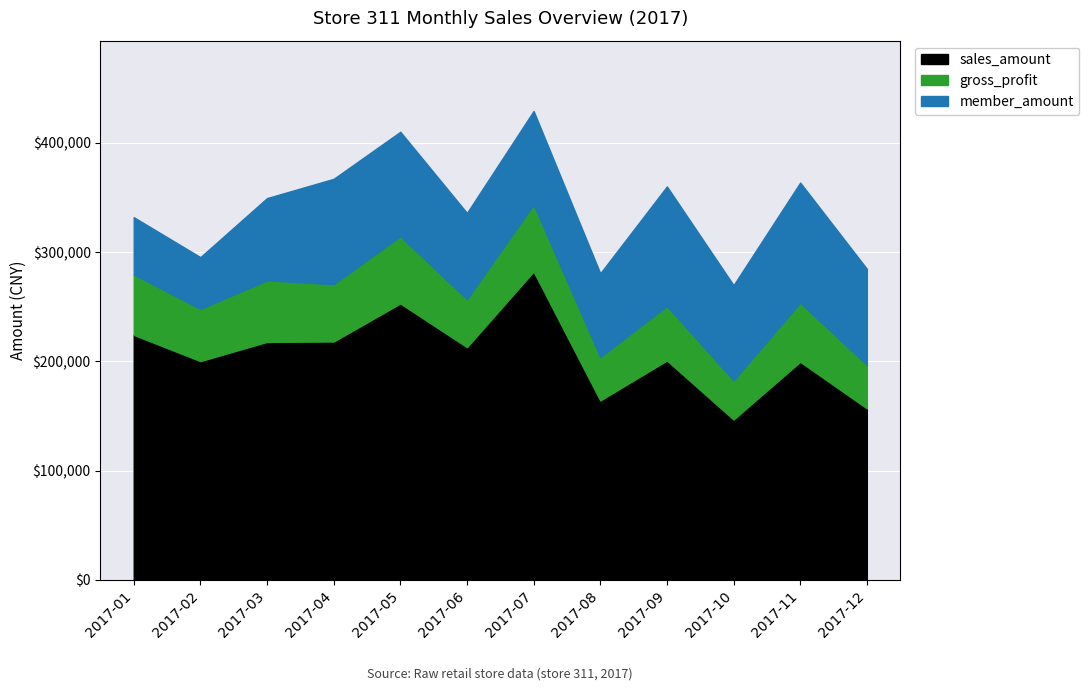

Which series has the largest total across all categories?

sales_amount